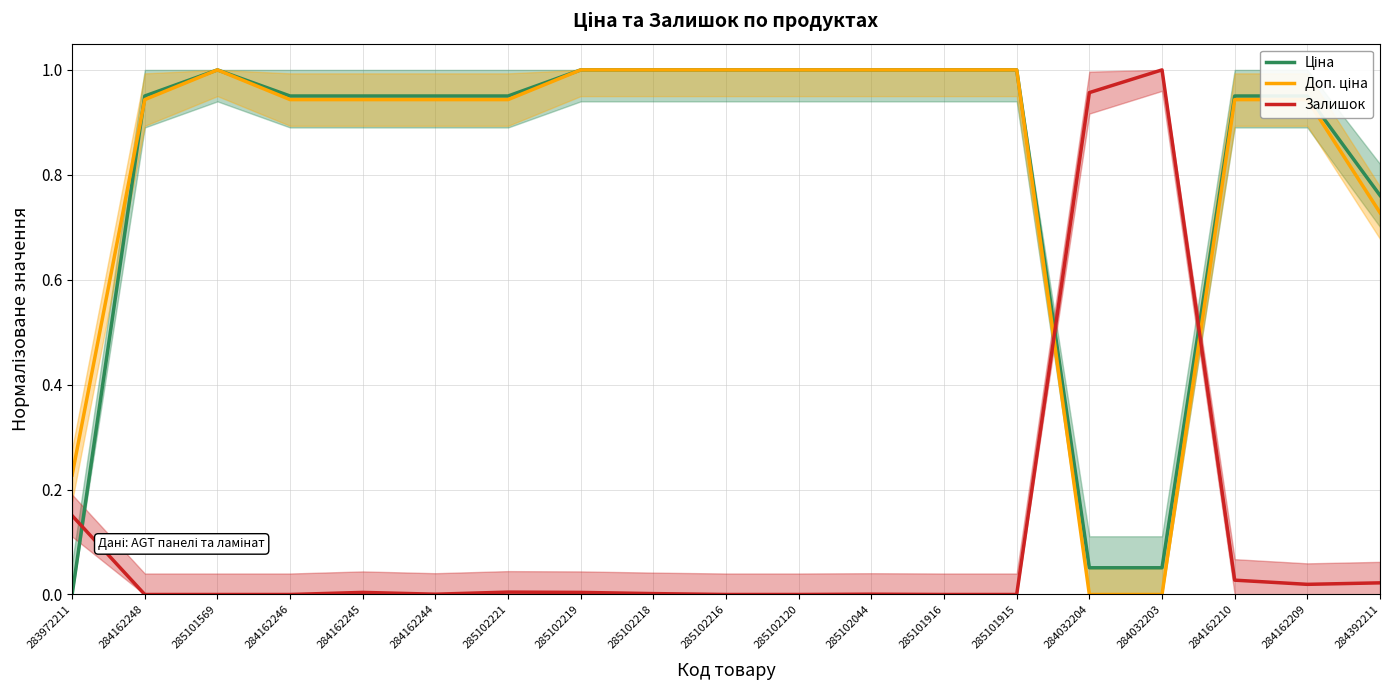

What is the sum of all Ціна values?

15.5